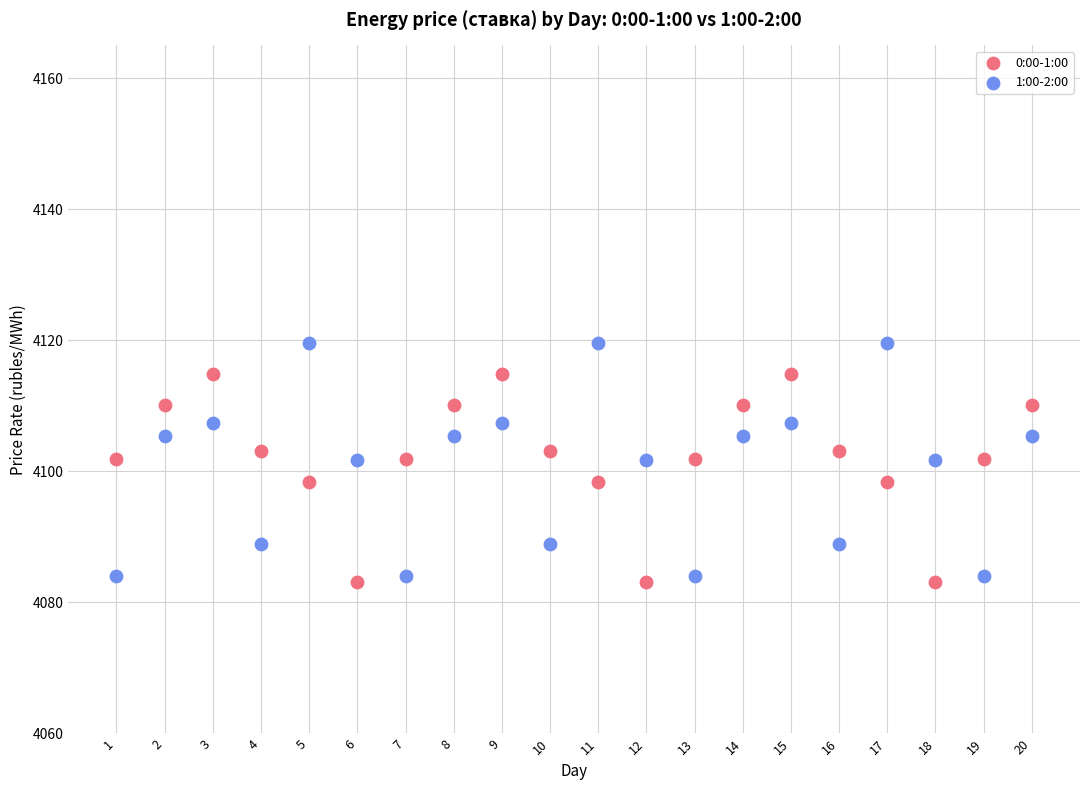

Which series contains the lowest Y value?

0:00-1:00